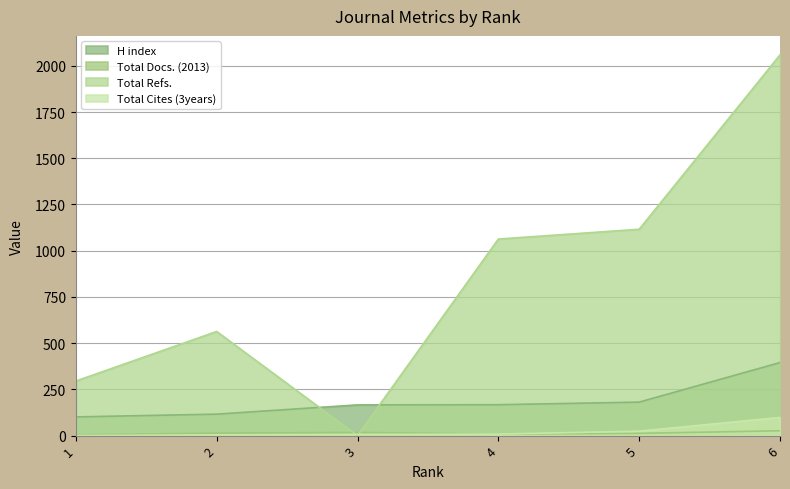

What is the sum of all H index values?

1126